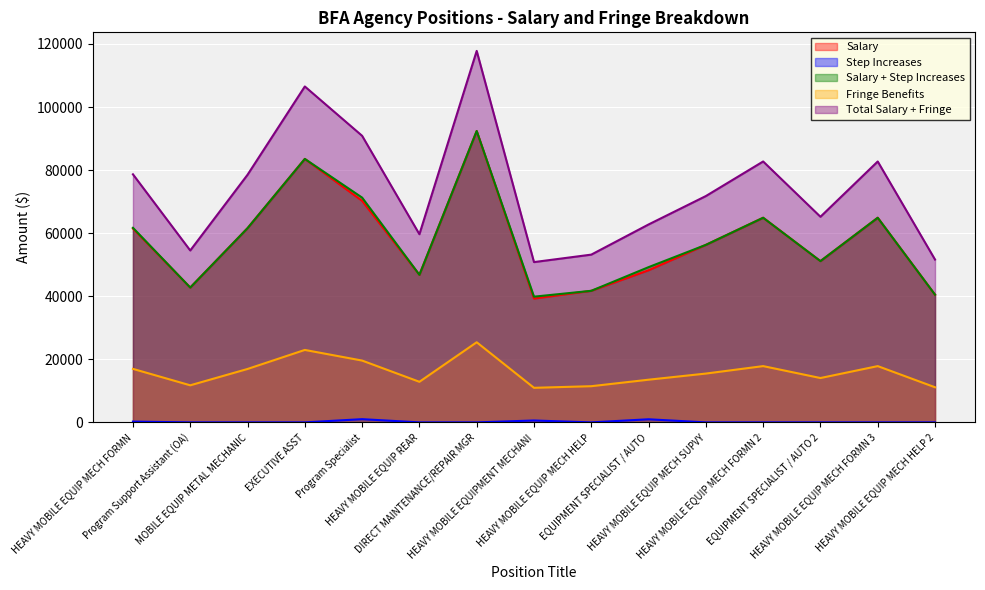

Does the chart display data point markers on the line(s)?

No